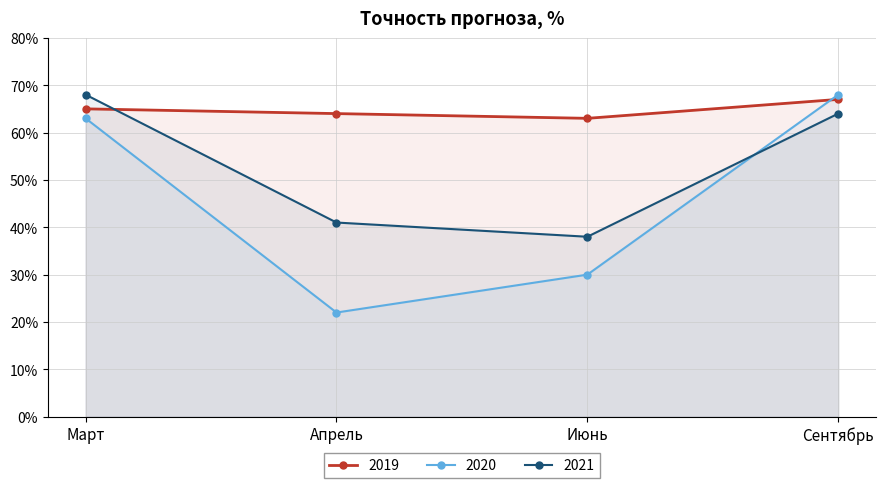

What is the sum of the 2021 values at Март and Сентябрь?

132